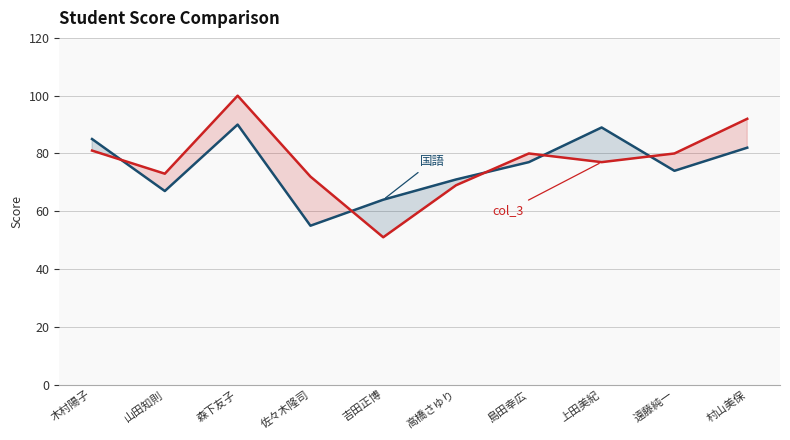

Which label corresponds to the largest value in the chart?

森下友子